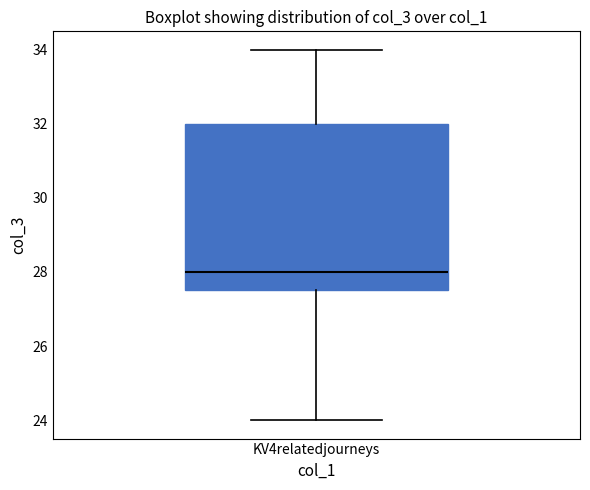

Read this box plot against the y-axis: the position of the median line, the range covered by the box, and the ends of both whiskers. The values are not printed on the chart, so give them approximately, as read against the axis.

median 28.0, box 27.6 to 32.0, whiskers 24.0 to 34.0